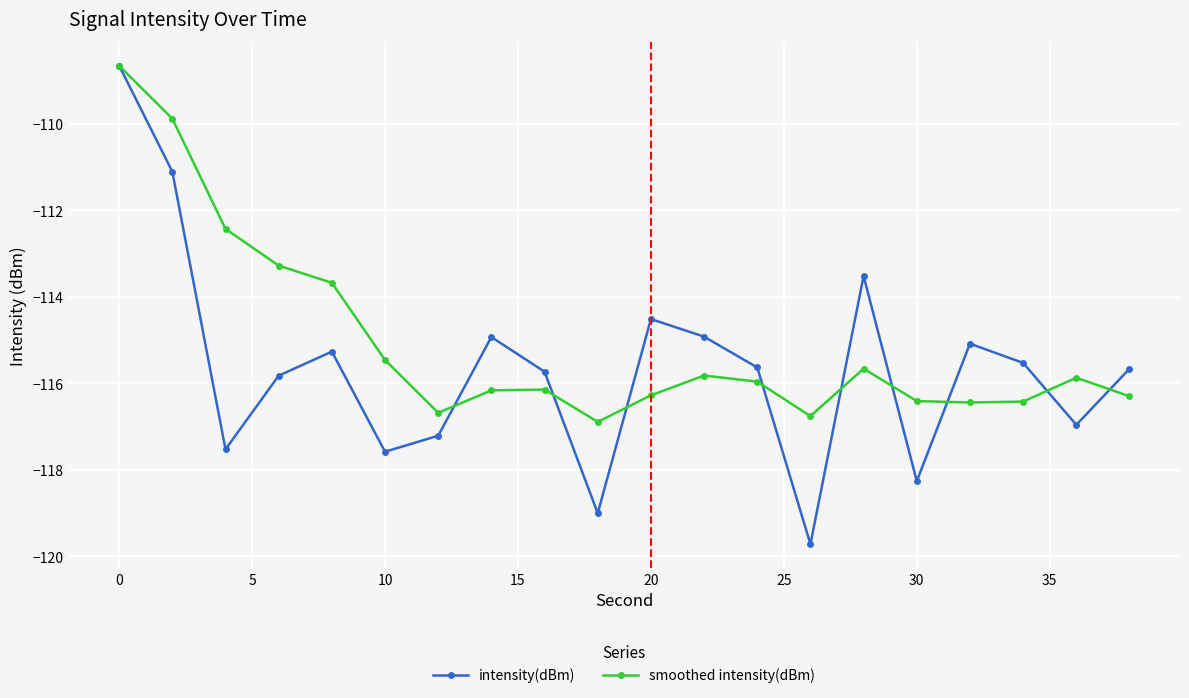

True or false: intensity(dBm) has more than 2 points higher than both neighbors.

True